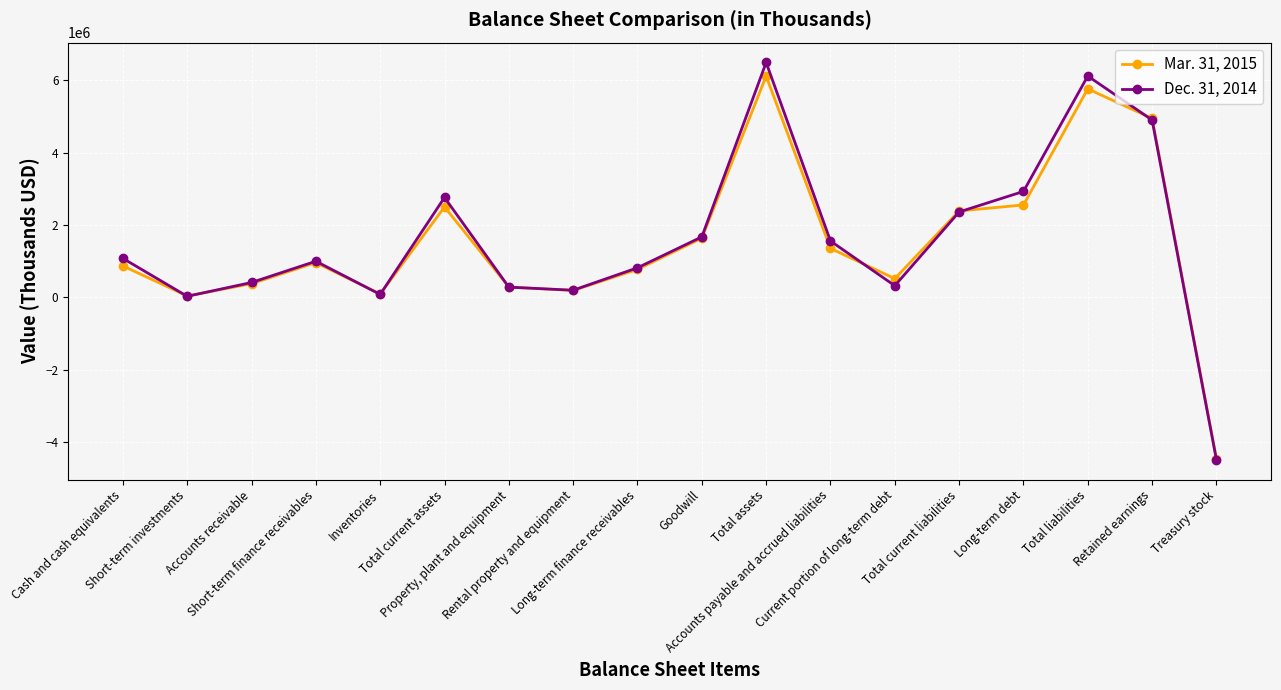

Which series has the largest range (max minus min)?

Dec. 31, 2014